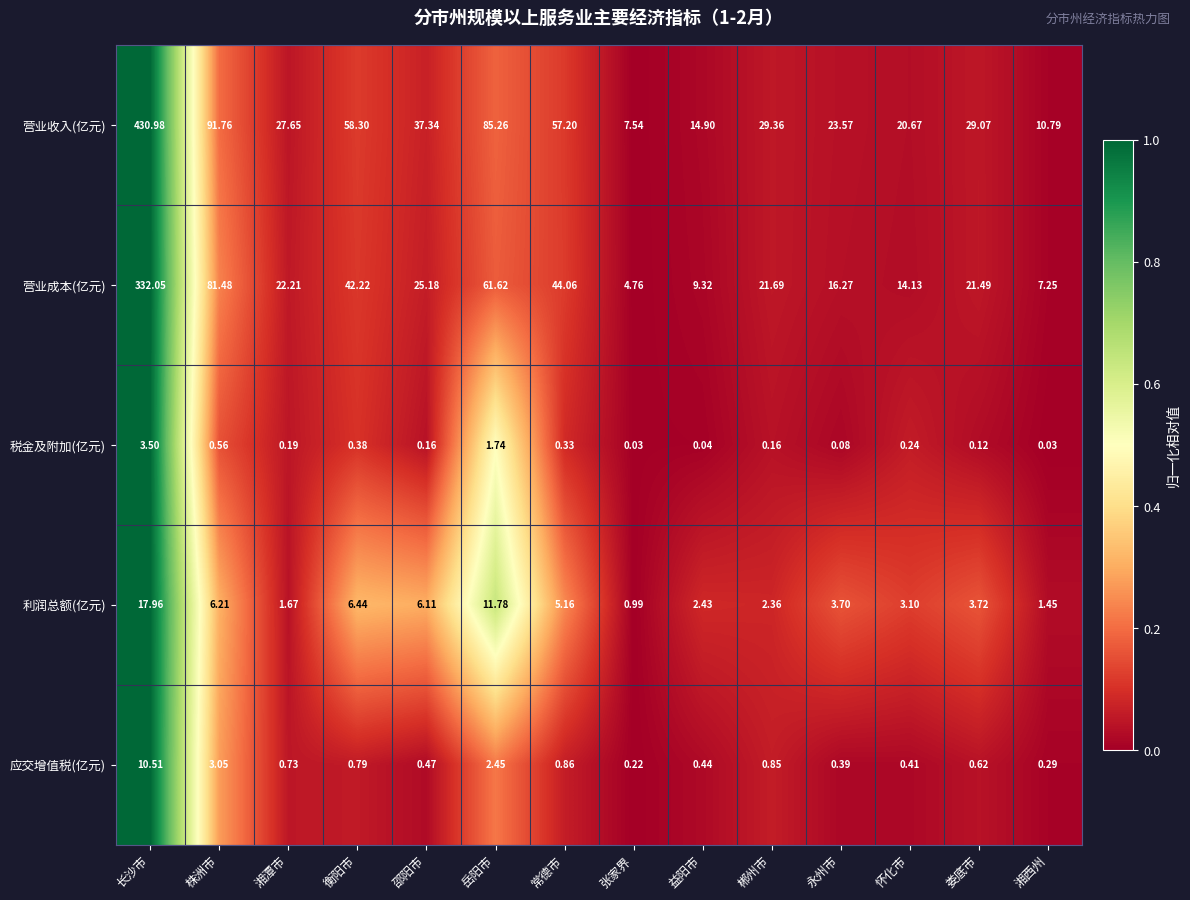

List the labels in order of 营业成本(亿元) value, smallest first.

张家界, 湘西州, 益阳市, 怀化市, 永州市, 娄底市, 郴州市, 湘潭市, 邵阳市, 衡阳市, 常德市, 岳阳市, 株洲市, 长沙市